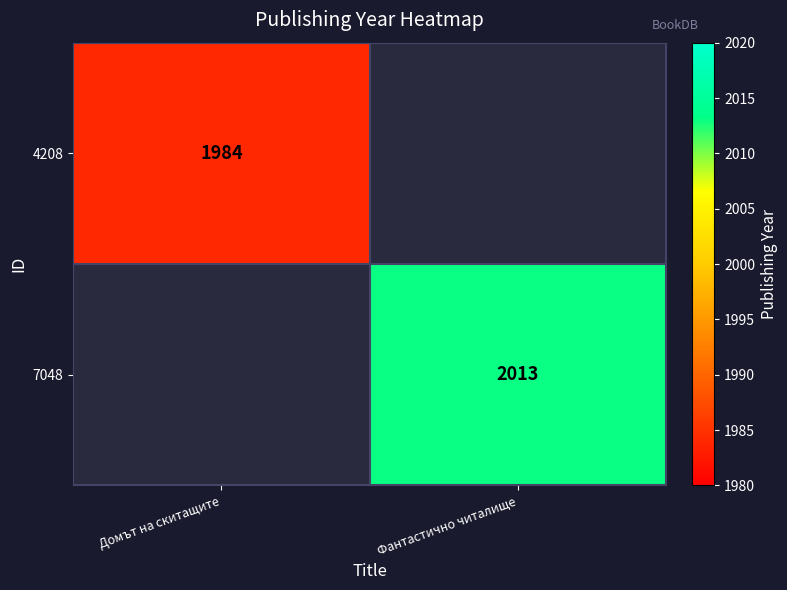

Which label corresponds to the smallest value in the chart?

Домът на скитащите